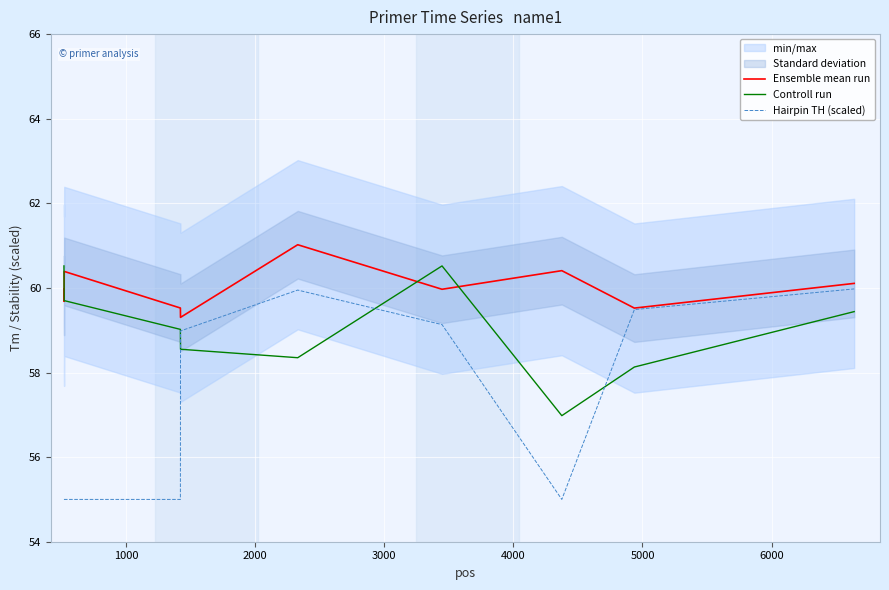

List the series in order of their peak value, highest first.

Ensemble mean run, Controll run, Hairpin TH (scaled)